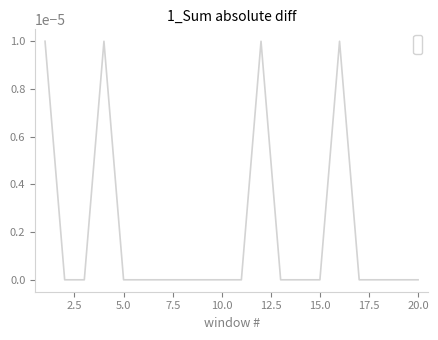

How many lines are shown in the chart?

1